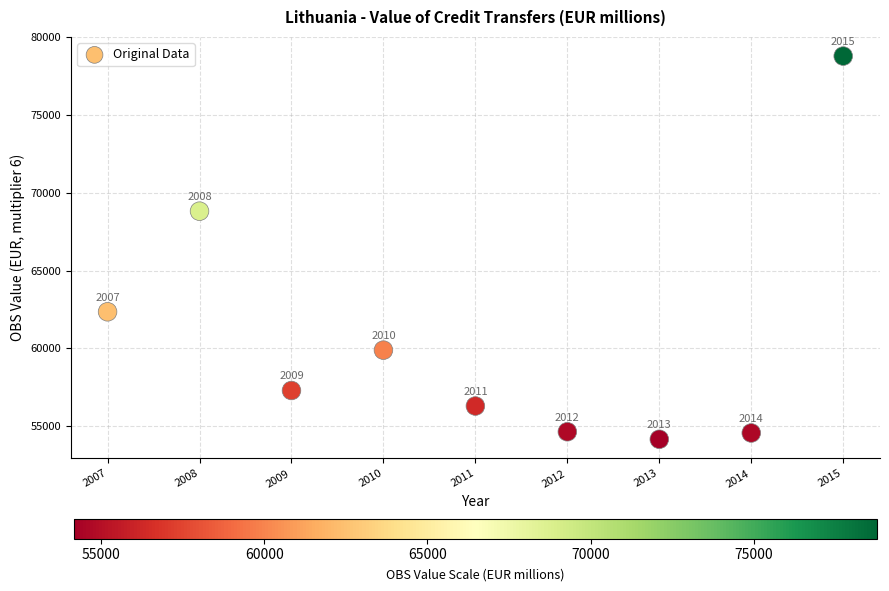

What Y value in the scatter plot is closest to 66471?

68813.8